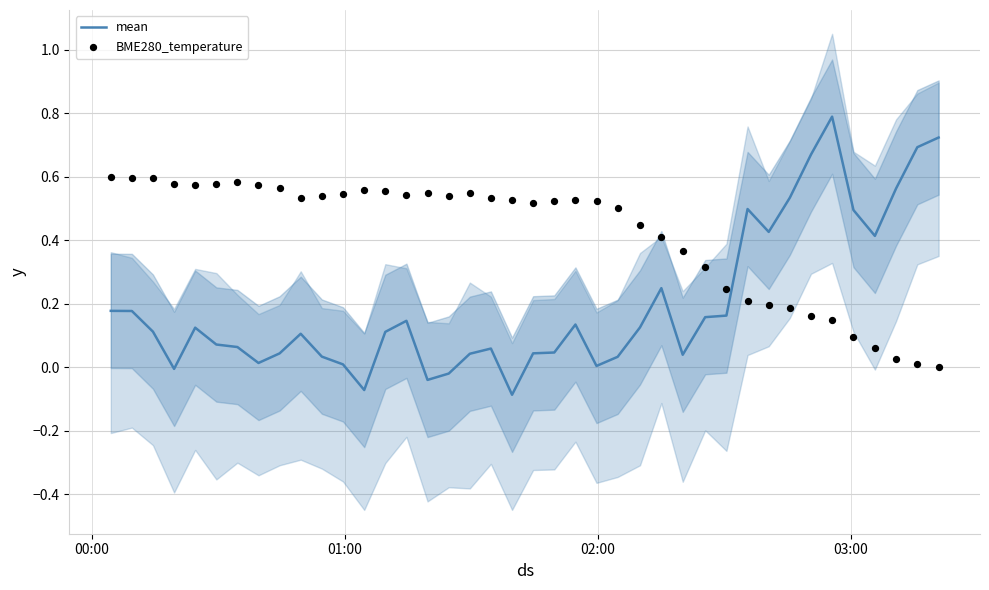

What are all the series names shown in the legend?

mean, BME280_temperature